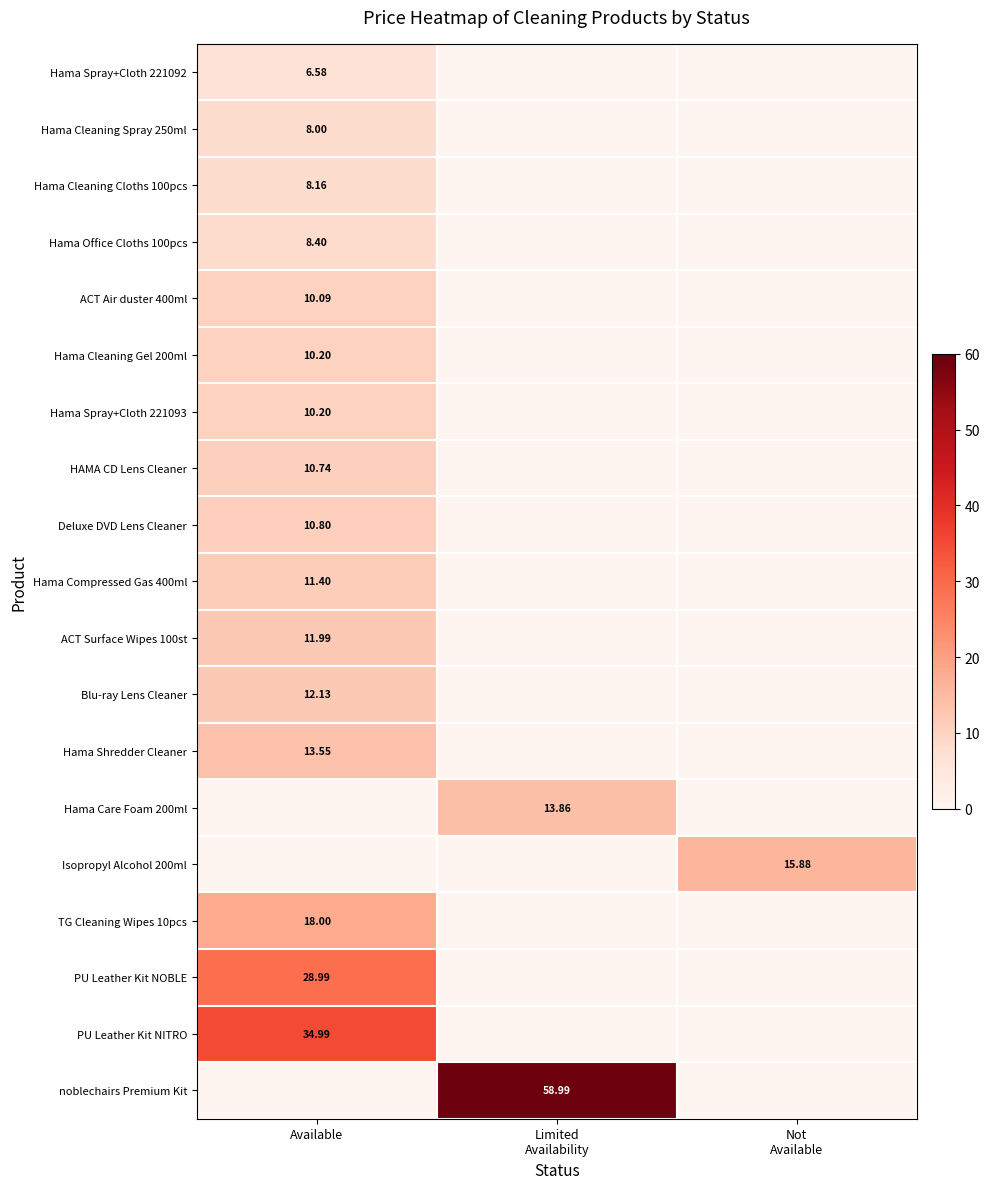

Is the value of HAMA CD Lens Cleaner at Not Available greater than the value of Hama Spray+Cloth 221093 at Not Available?

No